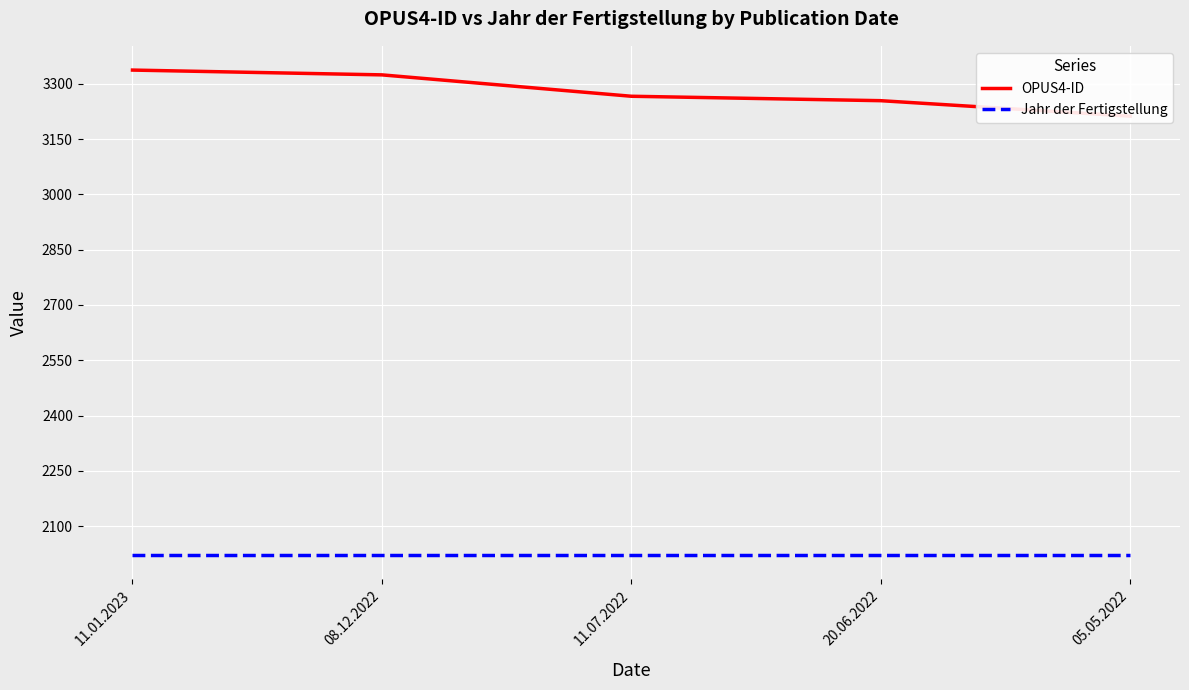

What position from the right is 08.12.2022?

4